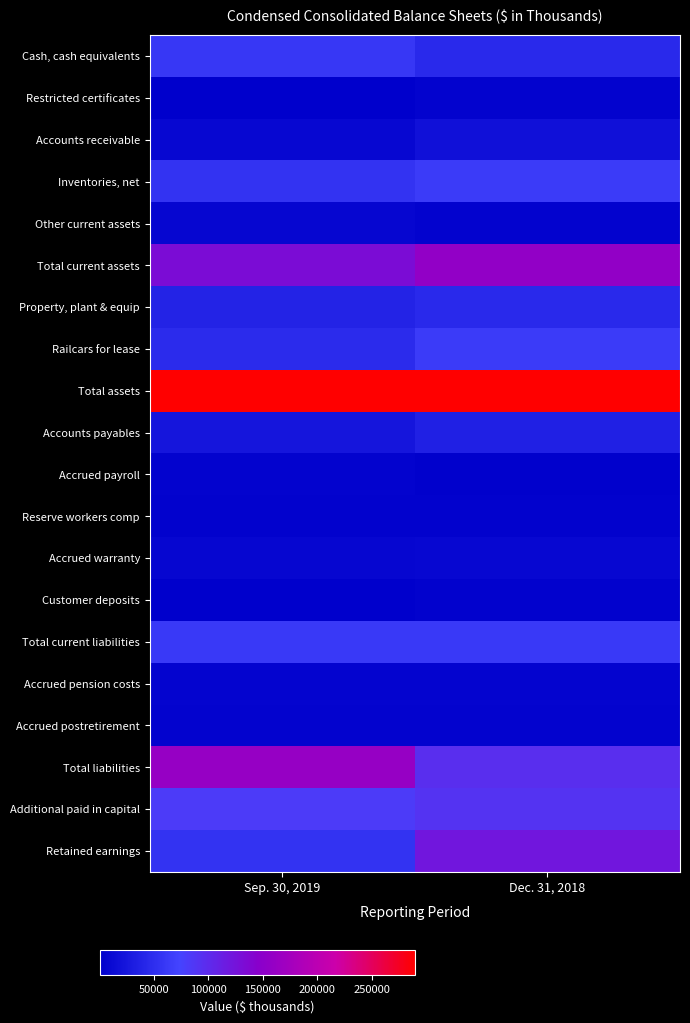

Which series has the largest total across all categories?

Total assets